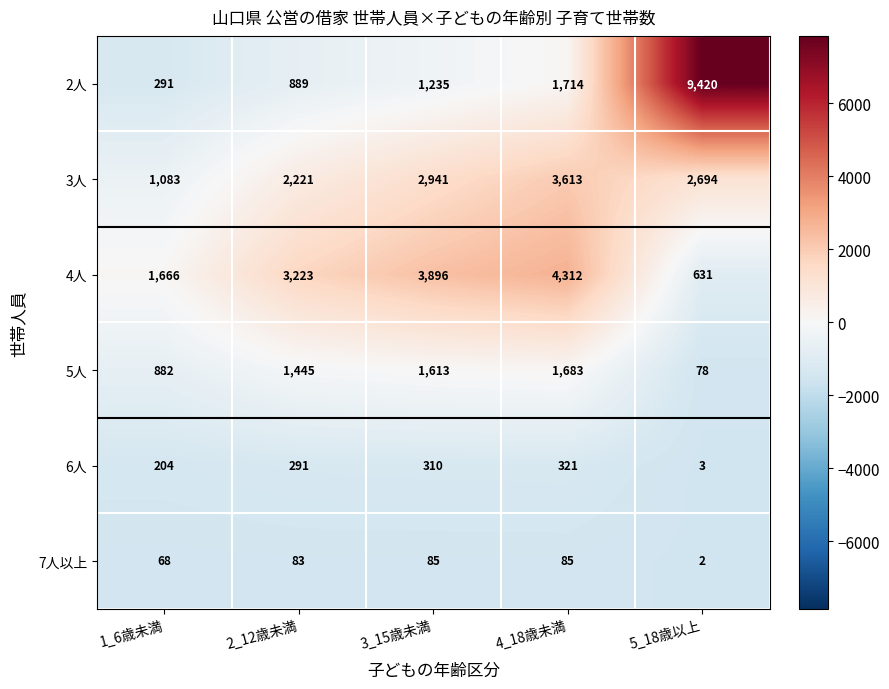

What is the difference between the maximum and minimum values in the 6人 series?

318